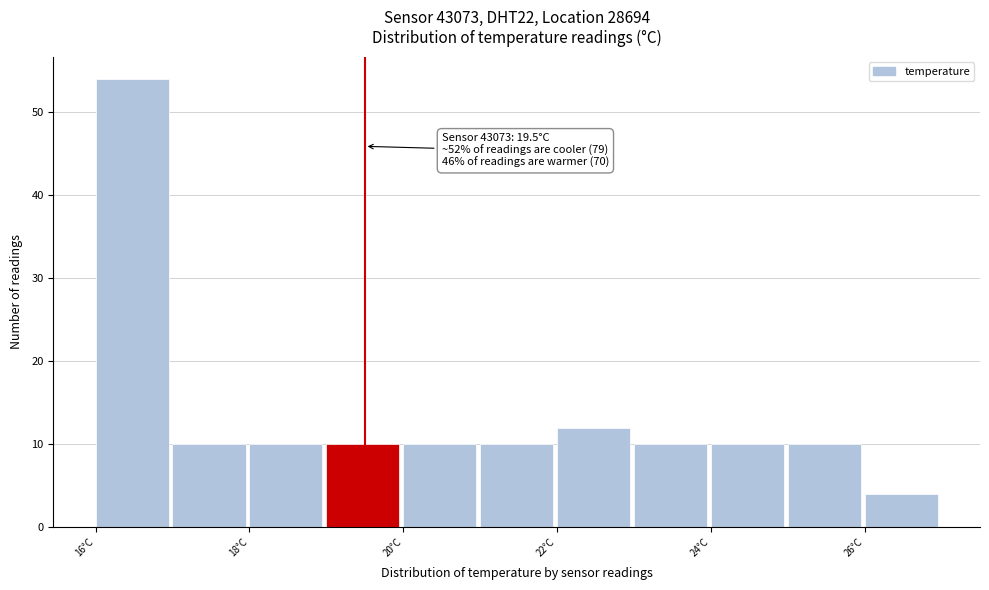

Which range on the x-axis has the tallest bar?

16 to 17